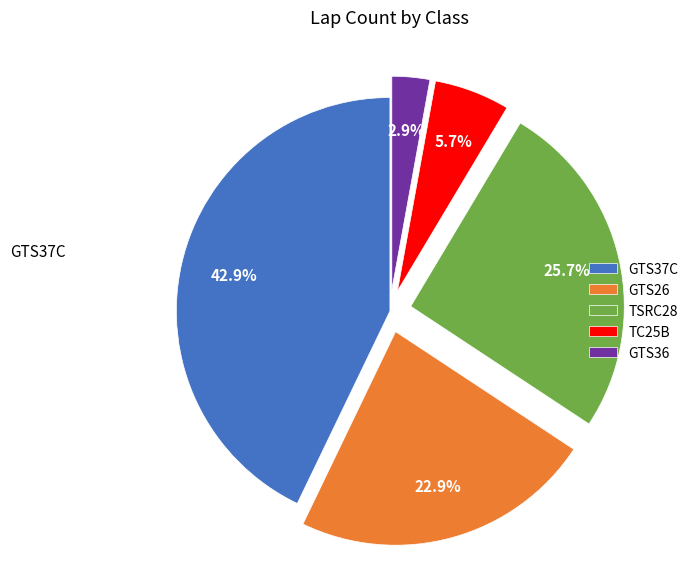

How many segments does this pie chart have?

5